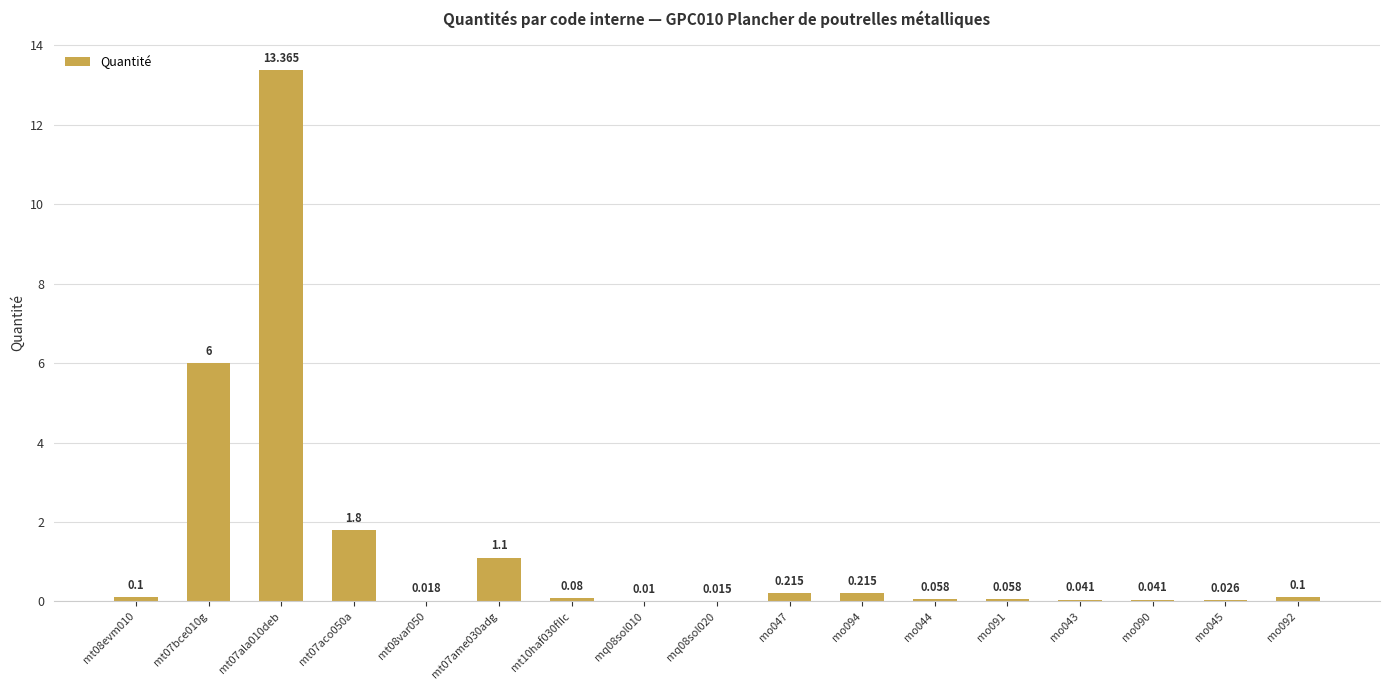

Which category has the lowest value across all series?

mq08sol010